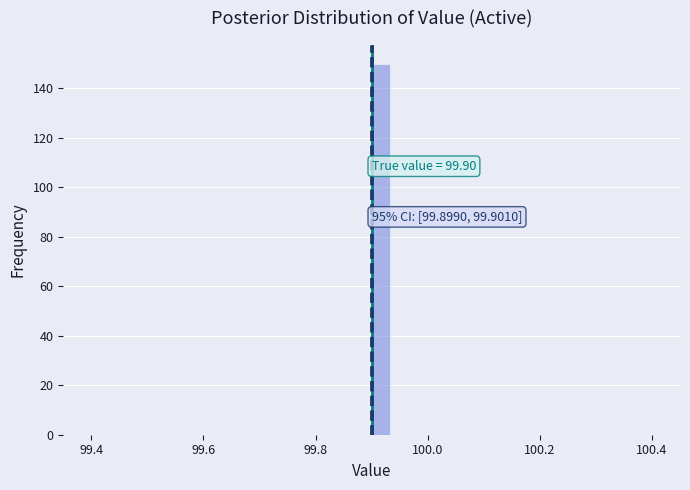

Around what value on the x-axis is the tallest bar? Give the approximate position of its centre, as read against the axis.

99.92